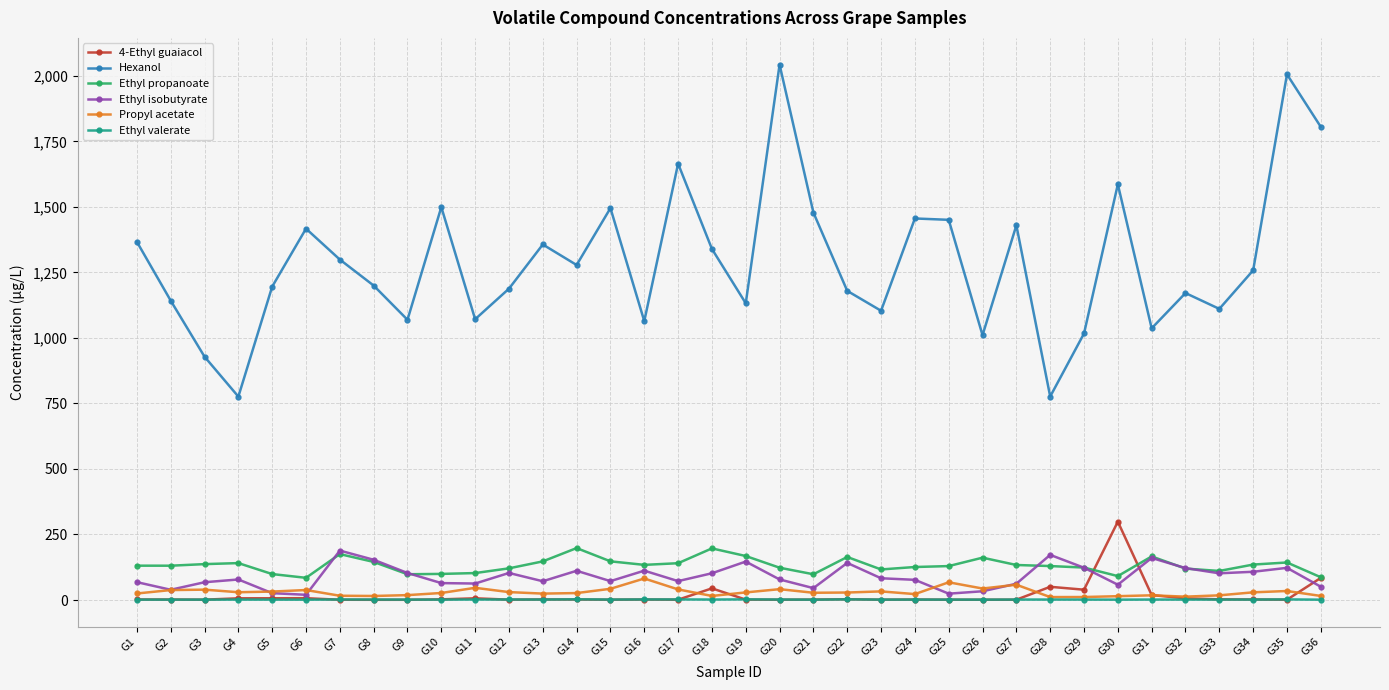

What are all the series names shown in the legend?

4-Ethyl guaiacol, Hexanol, Ethyl propanoate, Ethyl isobutyrate, Propyl acetate, Ethyl valerate